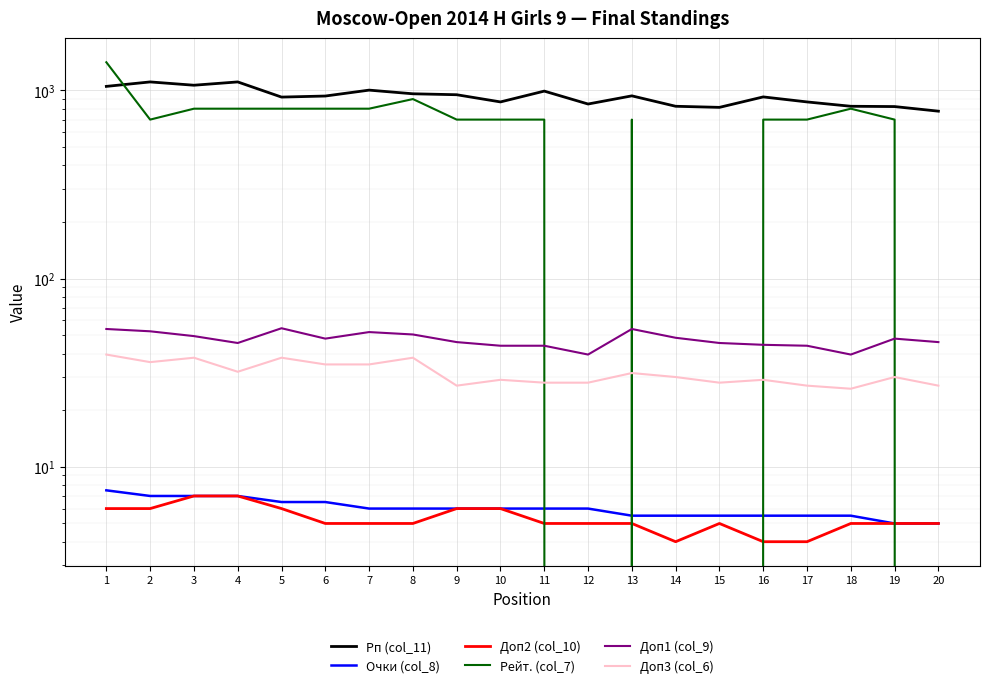

Reading right to left, extract all data points from this chart.

Рп (col_11): 20=776.0	19=821.0	18=824.0	17=869.0	16=924.0	15=813.0	14=824.0	13=936.0	12=847.0	11=992.0	10=869.0	9=949.0	8=960.0	7=1004.0	6=934.0	5=922.0	4=1110.0	3=1066.0	2=1110.0	1=1051.0
Очки (col_8): 20=5.0	19=5.0	18=5.5	17=5.5	16=5.5	15=5.5	14=5.5	13=5.5	12=6.0	11=6.0	10=6.0	9=6.0	8=6.0	7=6.0	6=6.5	5=6.5	4=7.0	3=7.0	2=7.0	1=7.5
Доп2 (col_10): 20=5.0	19=5.0	18=5.0	17=4.0	16=4.0	15=5.0	14=4.0	13=5.0	12=5.0	11=5.0	10=6.0	9=6.0	8=5.0	7=5.0	6=5.0	5=6.0	4=7.0	3=7.0	2=6.0	1=6.0
Рейт. (col_7): 20=0.0	19=700.0	18=800.0	17=700.0	16=700.0	15=0.0	14=0.0	13=700.0	12=0.0	11=700.0	10=700.0	9=700.0	8=900.0	7=800.0	6=800.0	5=800.0	4=800.0	3=800.0	2=700.0	1=1412.0
Доп1 (col_9): 20=46.0	19=48.0	18=39.5	17=44.0	16=44.5	15=45.5	14=48.5	13=54.0	12=39.5	11=44.0	10=44.0	9=46.0	8=50.5	7=52.0	6=48.0	5=54.5	4=45.5	3=49.5	2=52.5	1=54.0
Доп3 (col_6): 20=27.0	19=30.0	18=26.0	17=27.0	16=29.0	15=28.0	14=30.0	13=31.5	12=28.0	11=28.0	10=29.0	9=27.0	8=38.0	7=35.0	6=35.0	5=38.0	4=32.0	3=38.0	2=36.0	1=39.5